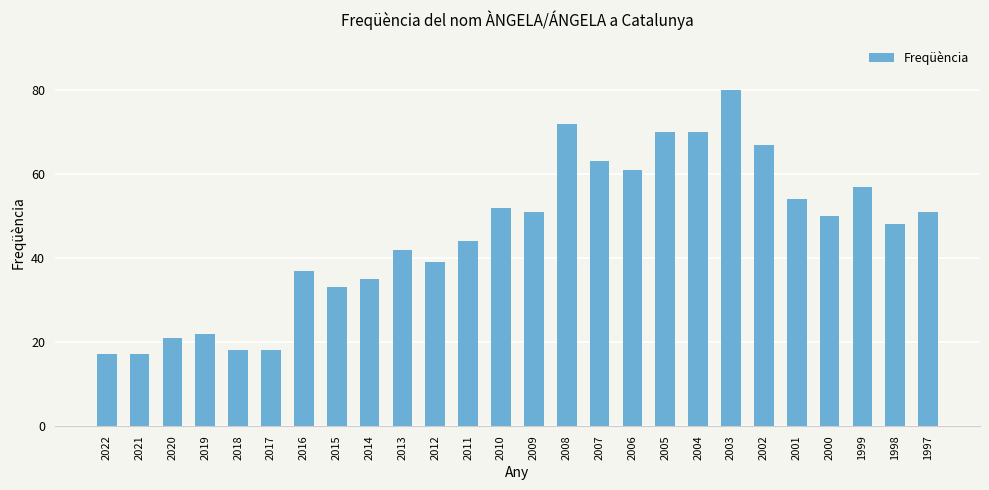

Reading left to right, list all the values displayed in this chart.

2022=17	2021=17	2020=21	2019=22	2018=18	2017=18	2016=37	2015=33	2014=35	2013=42	2012=39	2011=44	2010=52	2009=51	2008=72	2007=63	2006=61	2005=70	2004=70	2003=80	2002=67	2001=54	2000=50	1999=57	1998=48	1997=51